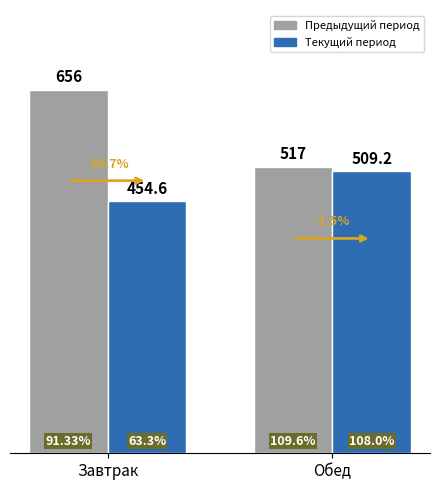

How many bars are there in each group?

2